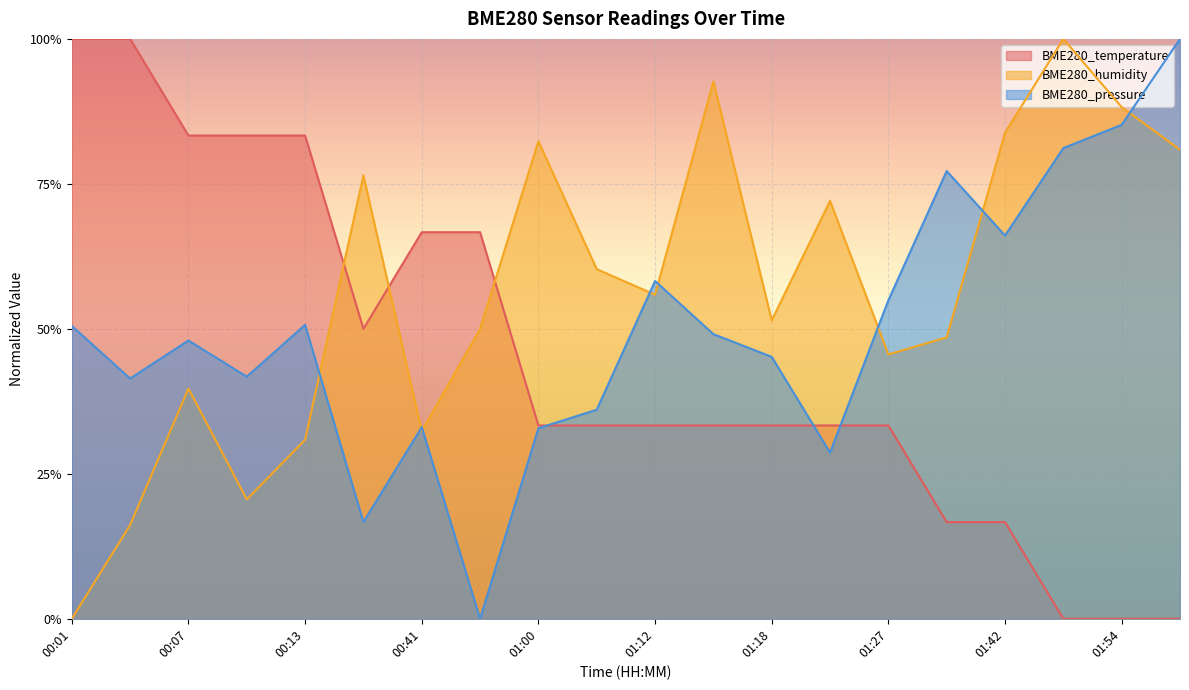

What position from the right is 01:24?

7